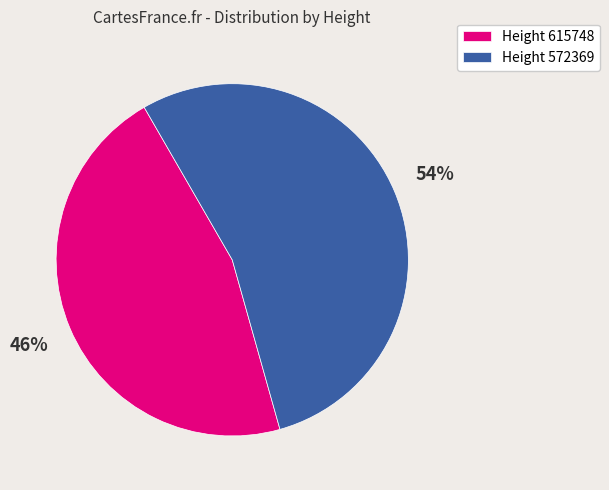

Which category has the biggest portion of the pie?

Height 572369